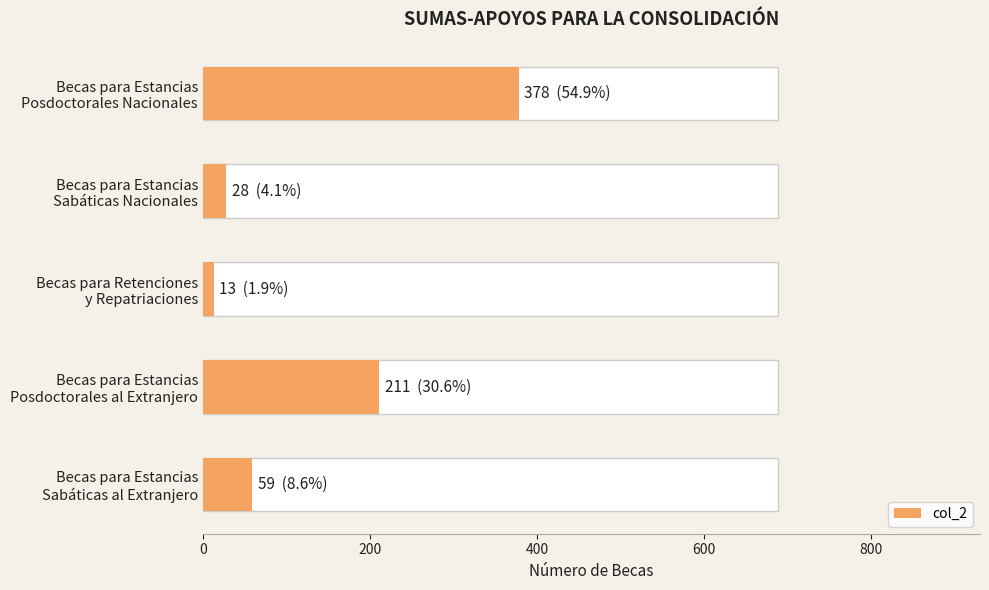

What is the difference between the second highest and second lowest values?

183